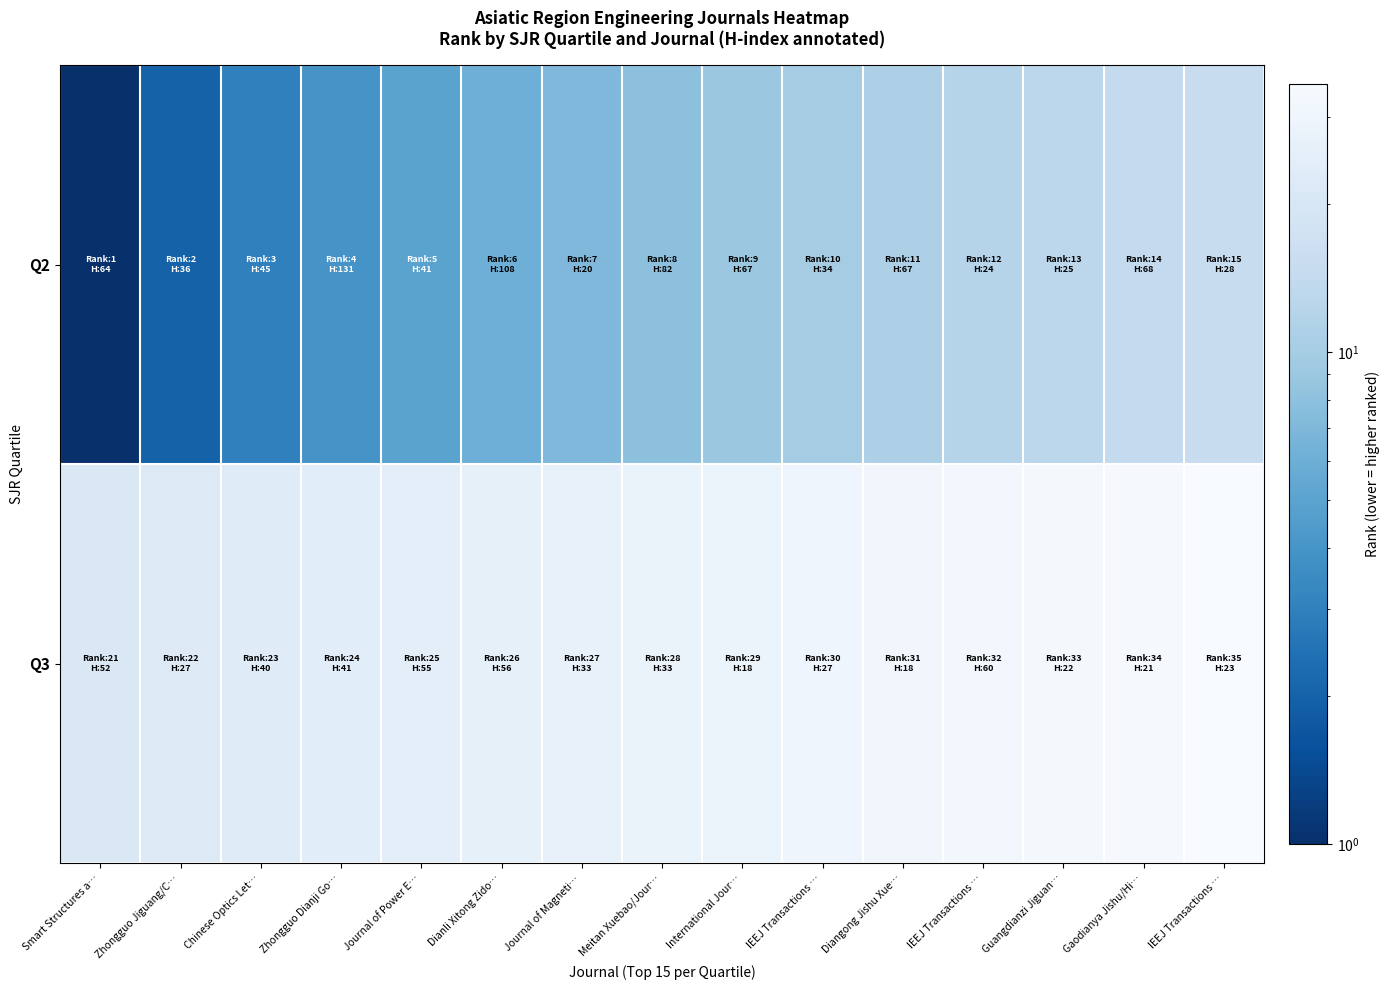

What is the greatest value displayed?

35